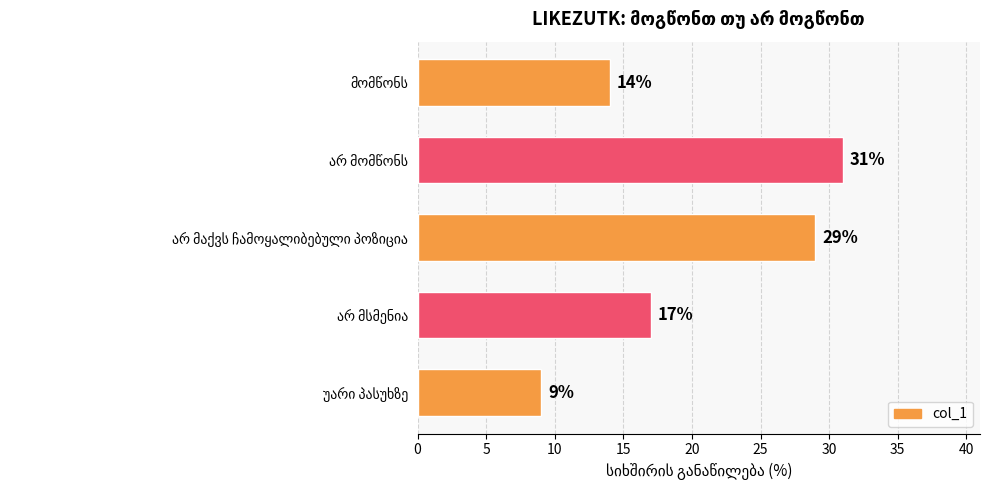

What is the greatest value displayed?

31